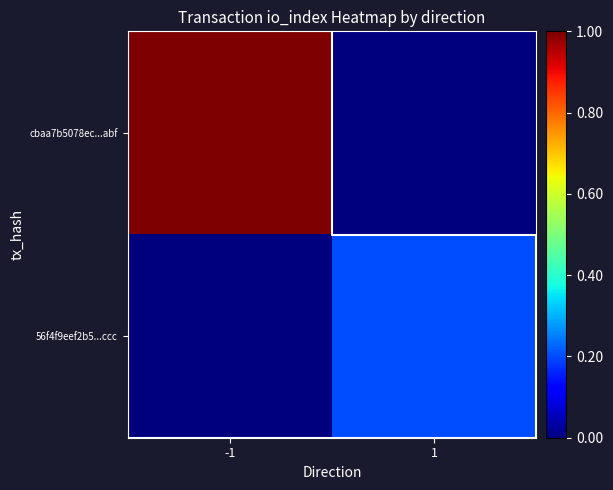

Which series has the widest spread of values?

cbaa7b5078ec...abf